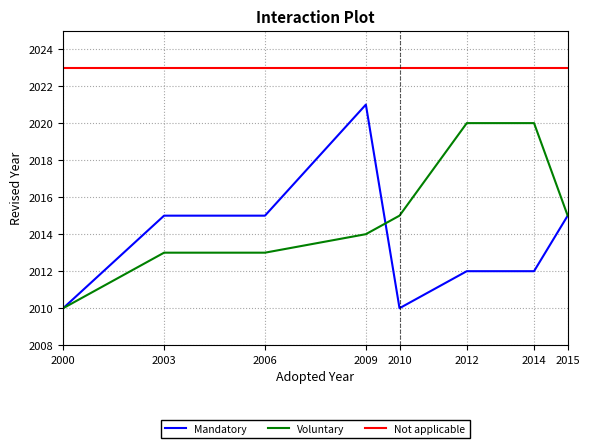

What is the difference between the second highest and minimum values in the Voluntary series?

10